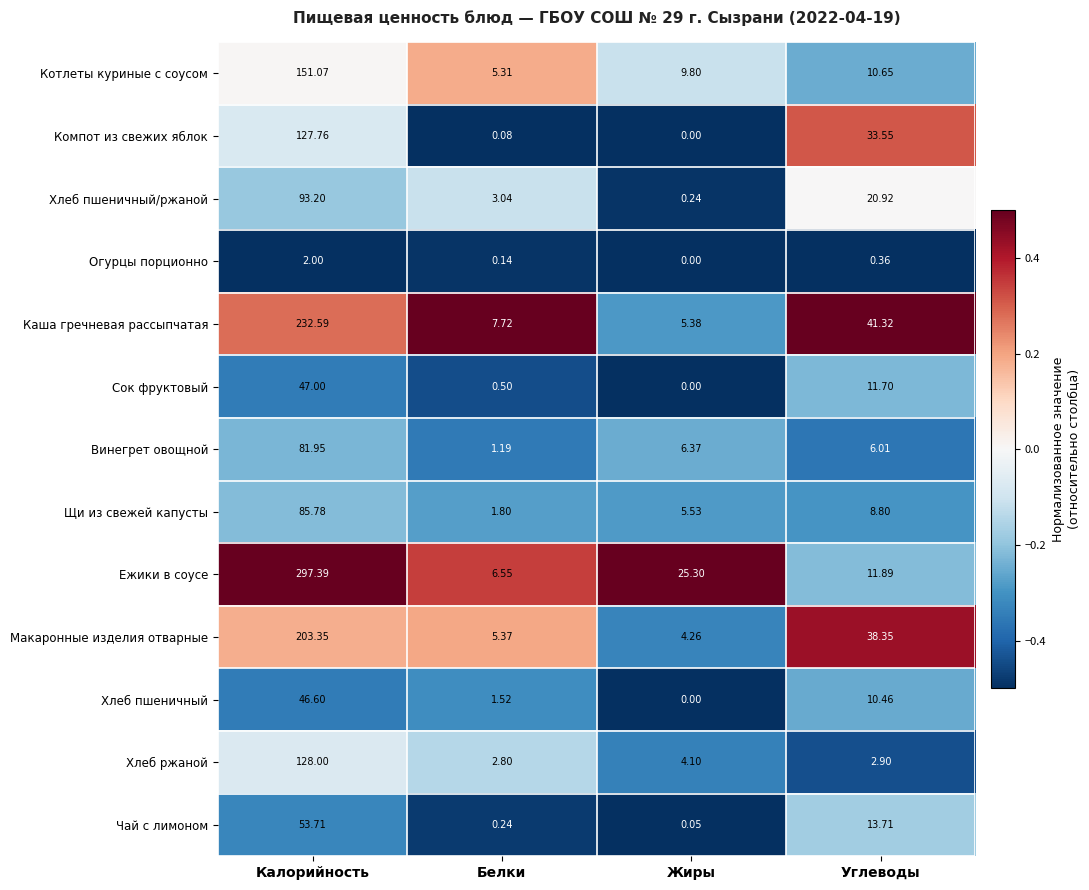

At which category does the chart reach its peak across all series?

Калорийность